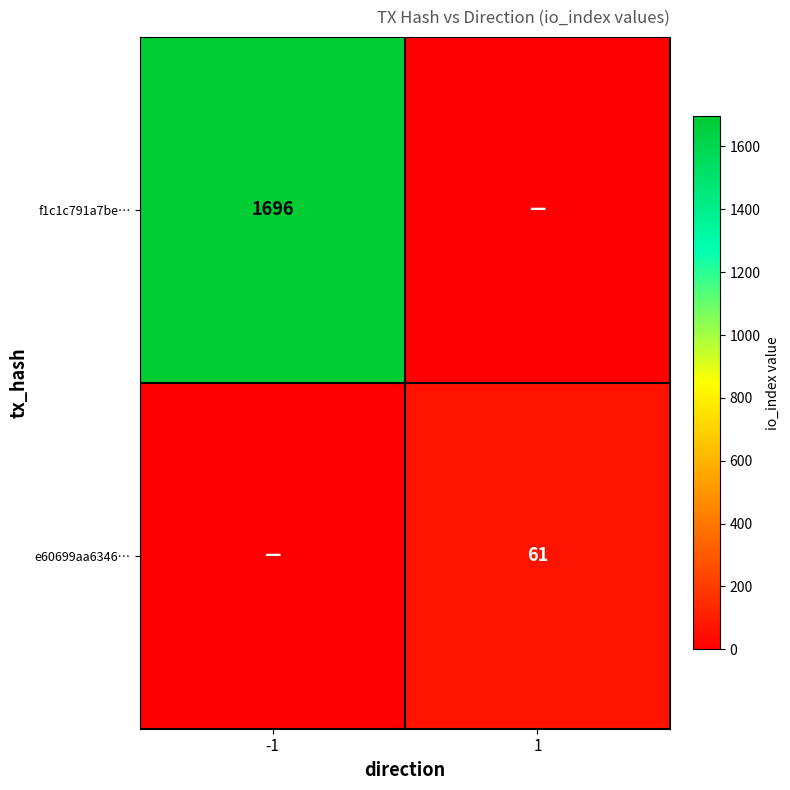

Is the value of e60699aa6346… at 1 greater than the value of f1c1c791a7be… at -1?

No